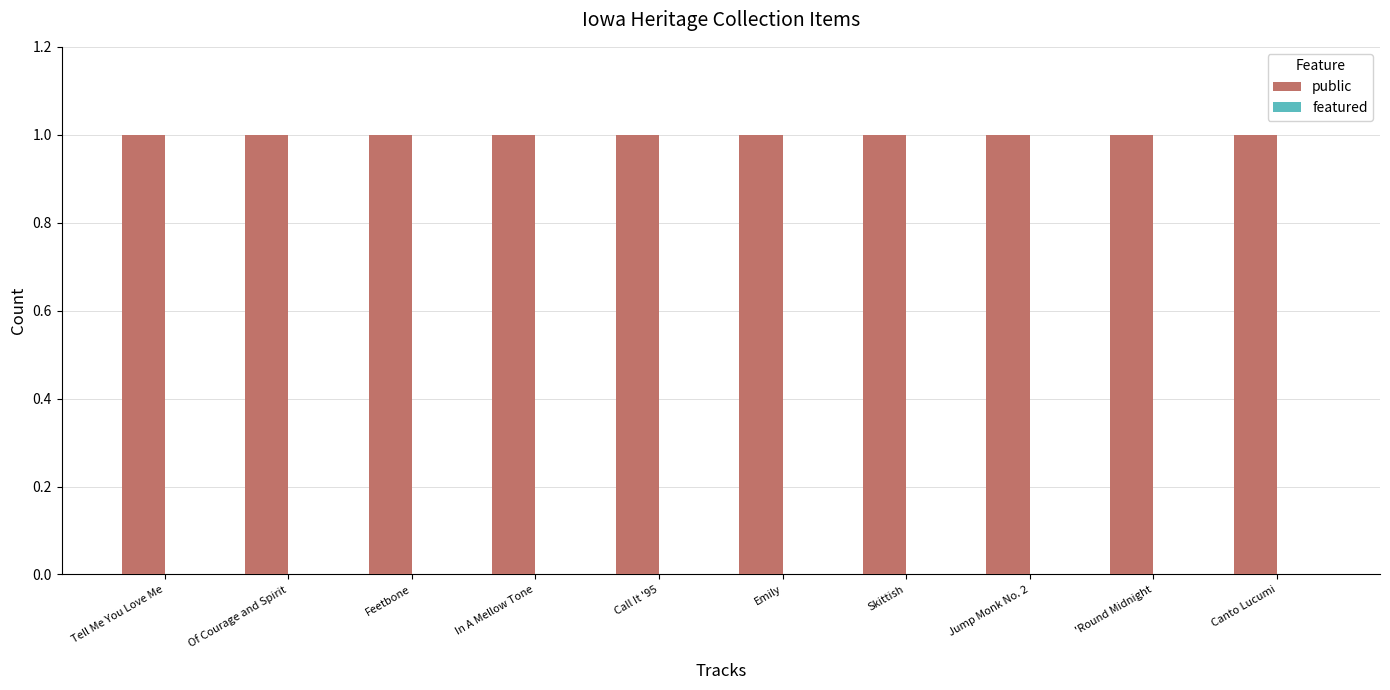

At which label does public reach its peak?

Tell Me You Love Me